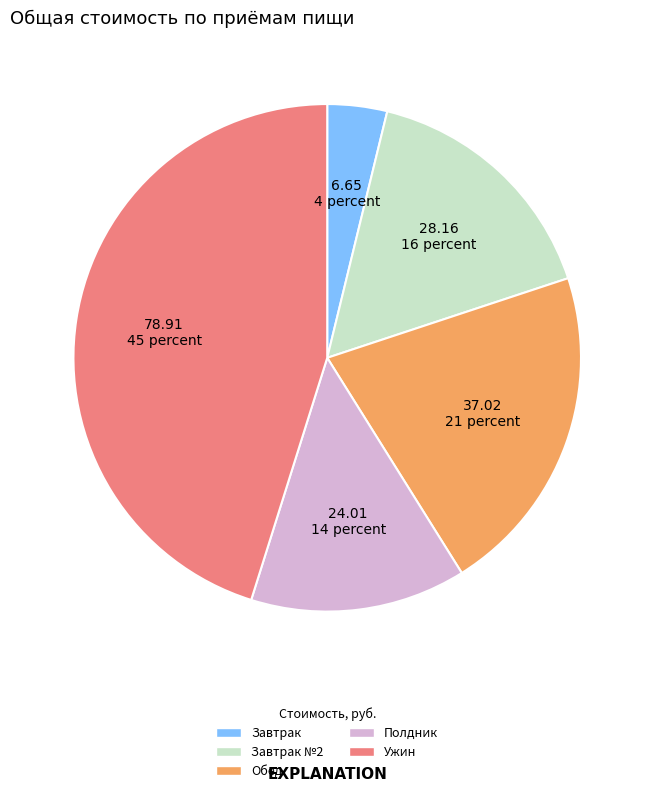

Count the number of slices in the pie.

5